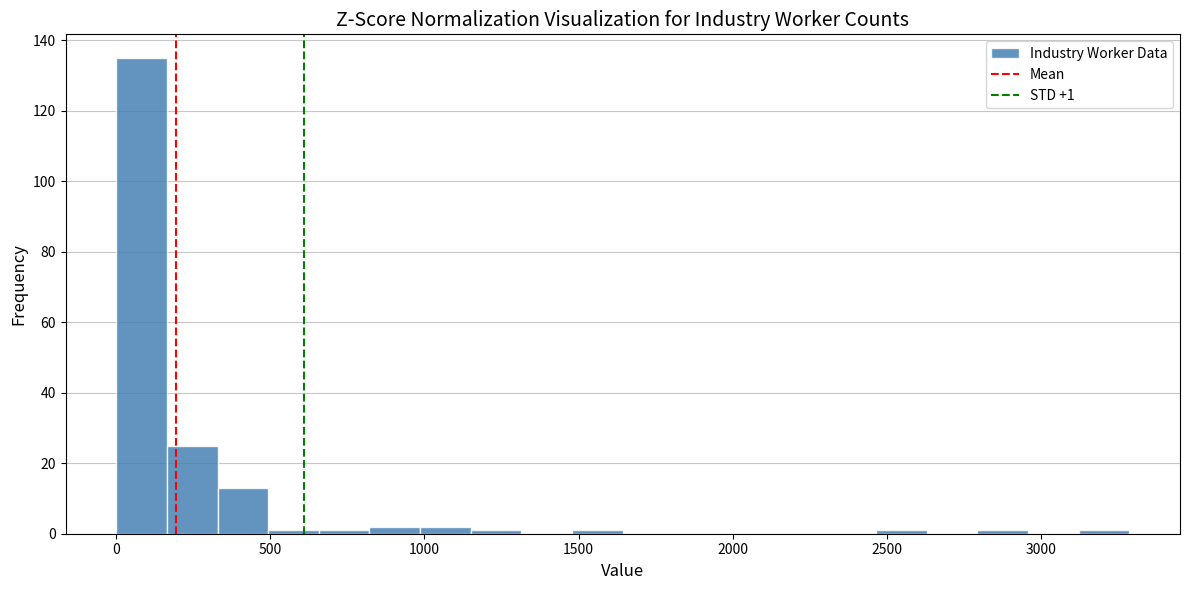

Around what value on the x-axis is the tallest bar? Give the approximate position of its centre, as read against the axis.

100